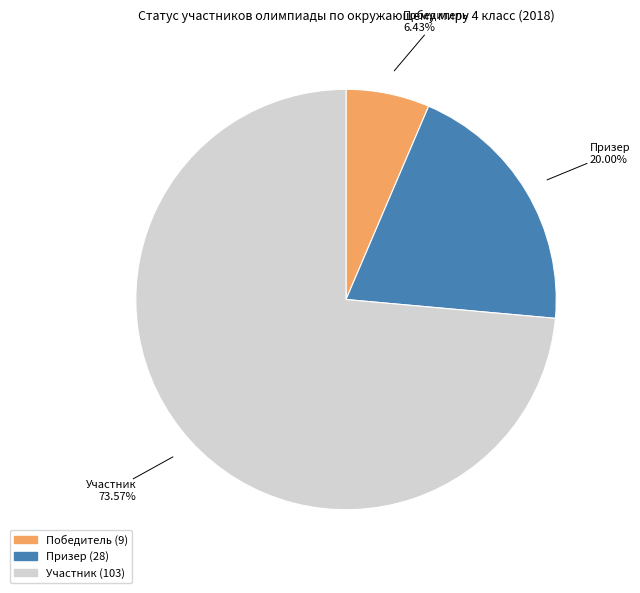

To the nearest percent, what is the difference between the Победитель and Участник slice percentages?

67%